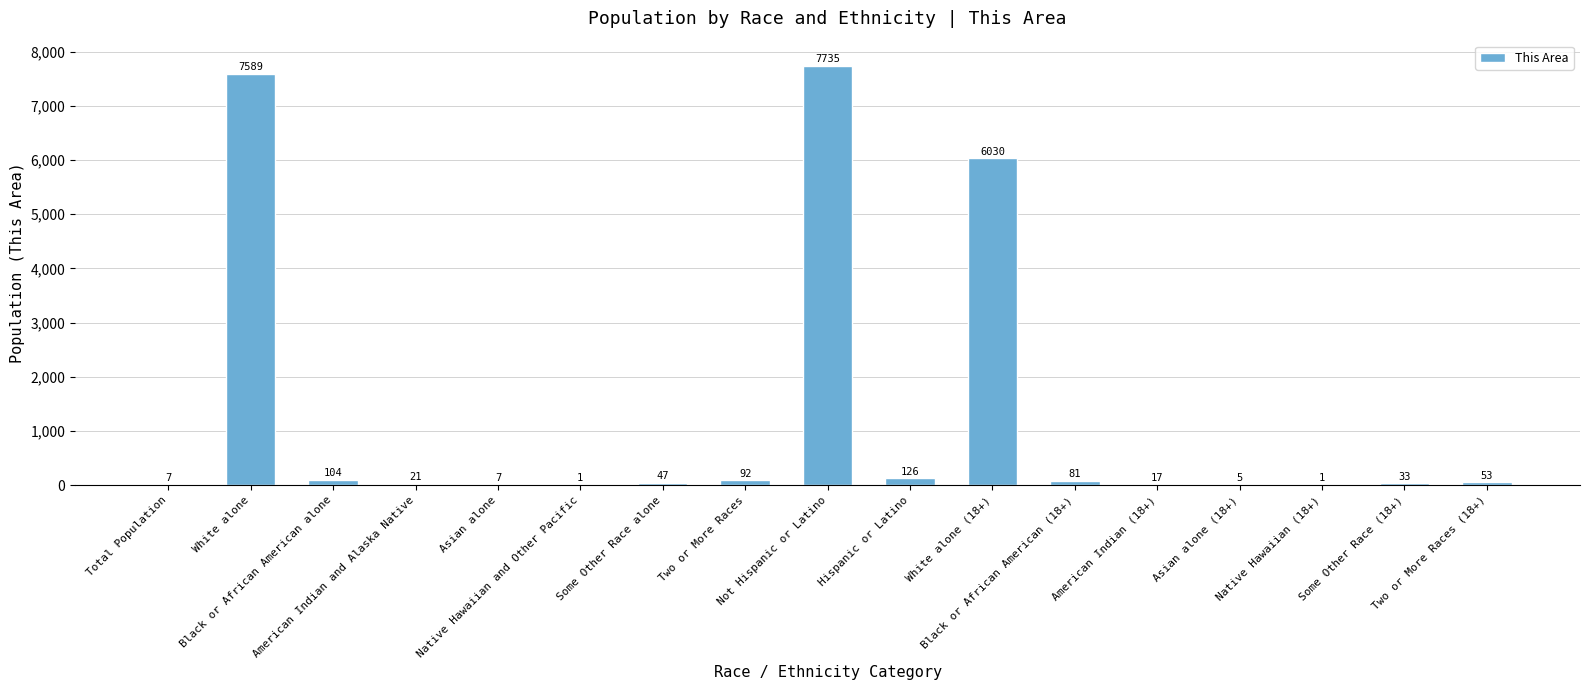

Which category has the highest value across all series?

Not Hispanic or Latino